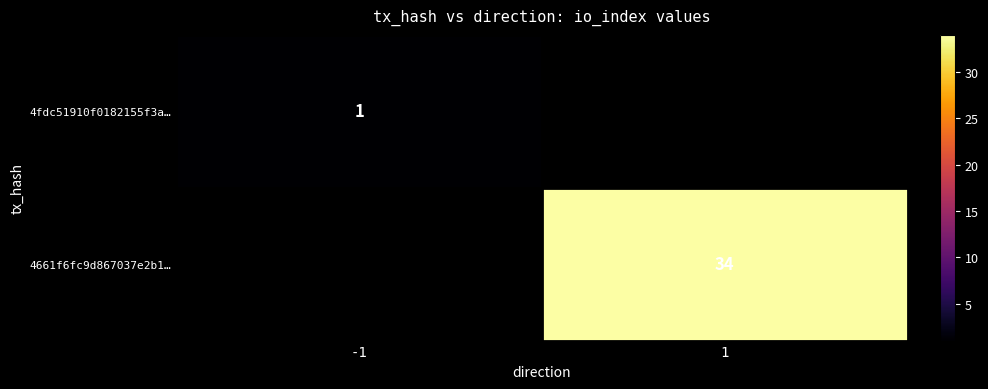

Is the value of 4661f6fc9d867037e2b1… at 1 greater than the value of 4fdc51910f0182155f3a… at -1?

Yes